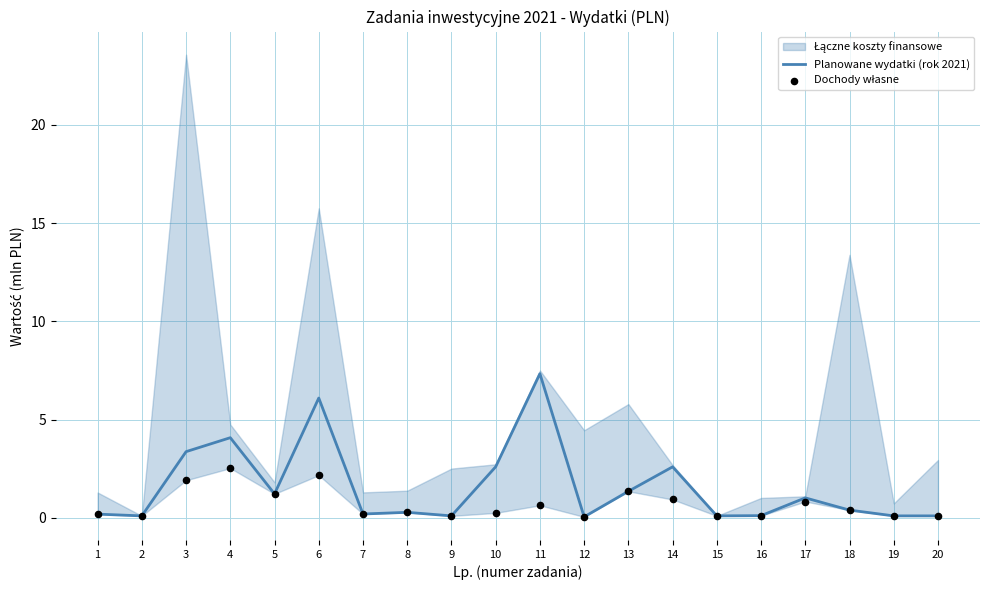

Is the value of Planowane wydatki (rok 2021) at 4 greater than the value of Dochody własne at 7?

Yes